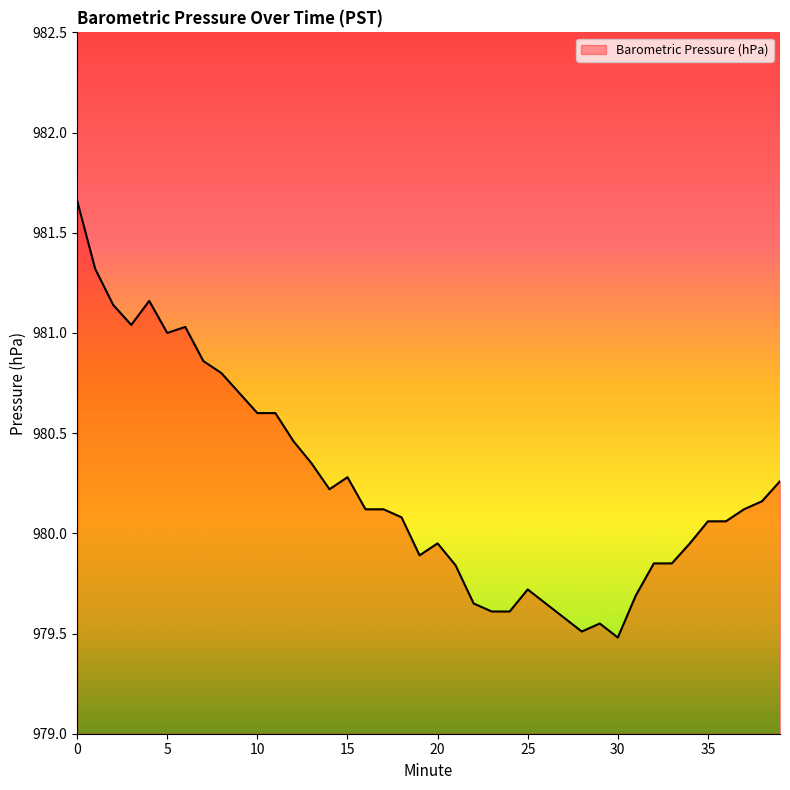

What is the difference between the maximum and minimum values?

2.2